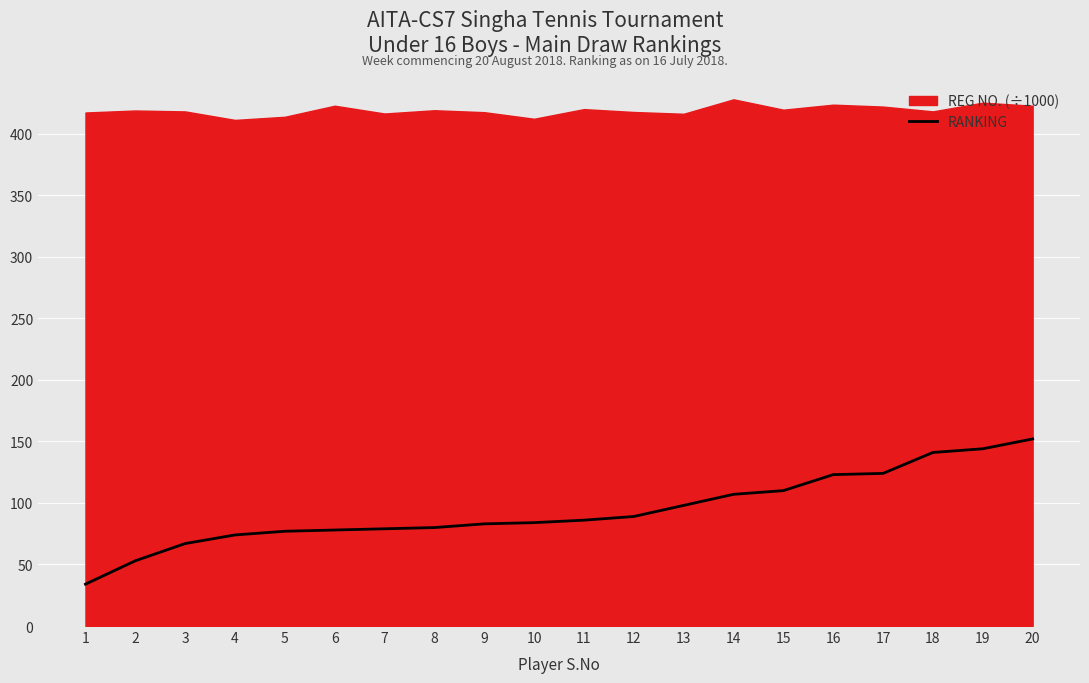

What is the value of the 7th point from the left?

79